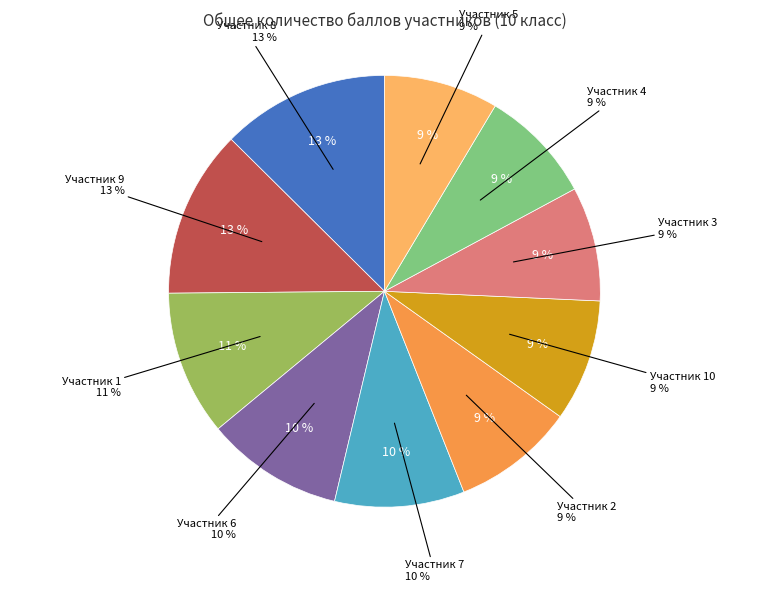

What is the change in value from 7 to 2?

-1